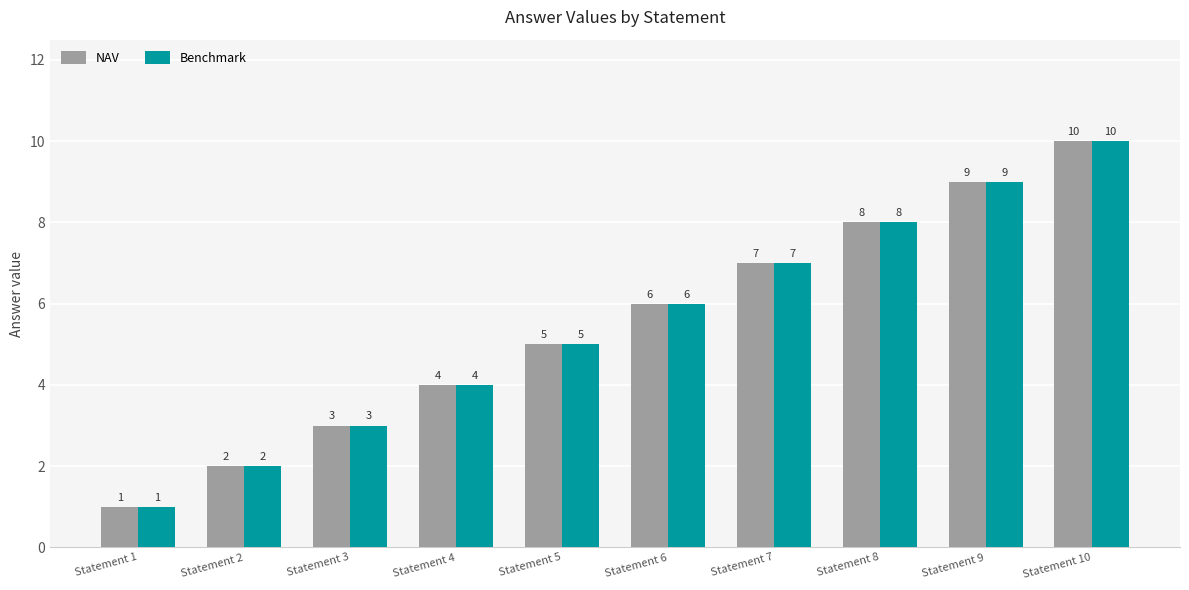

Reading right to left, transcribe all the data shown in this chart.

NAV: 10	9	8	7	6	5	4	3	2	1
Benchmark: 10	9	8	7	6	5	4	3	2	1